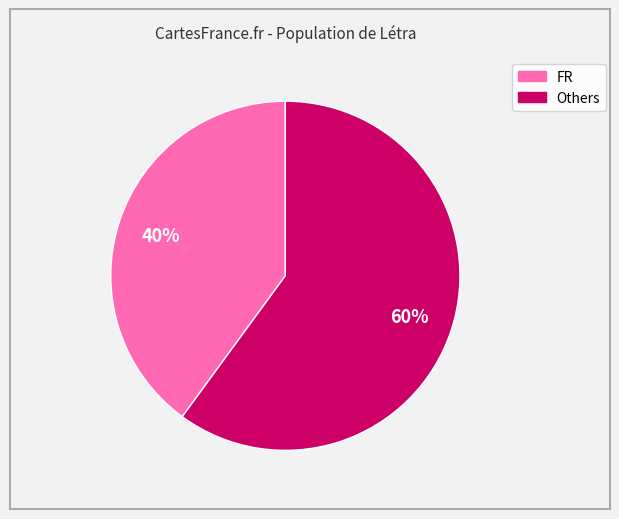

To the nearest percent, what is the difference between the largest and smallest slice percentages?

20%